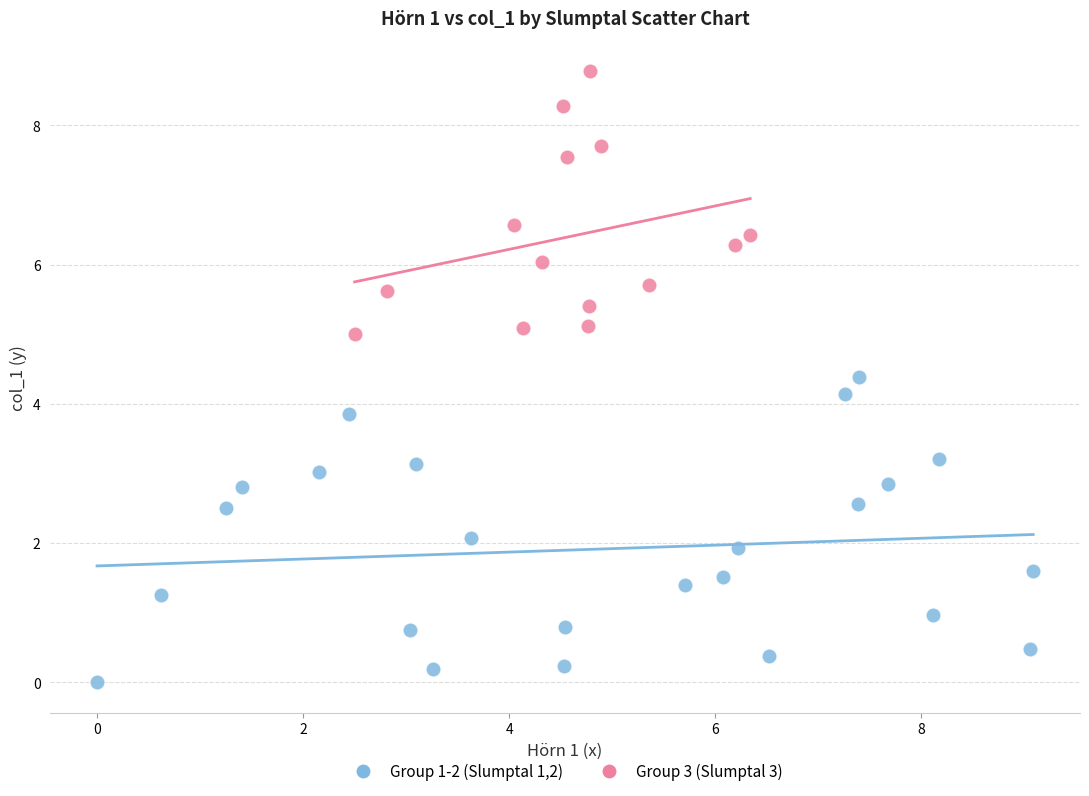

Which series contains the lowest Y value?

Group 1-2 (Slumptal 1,2)